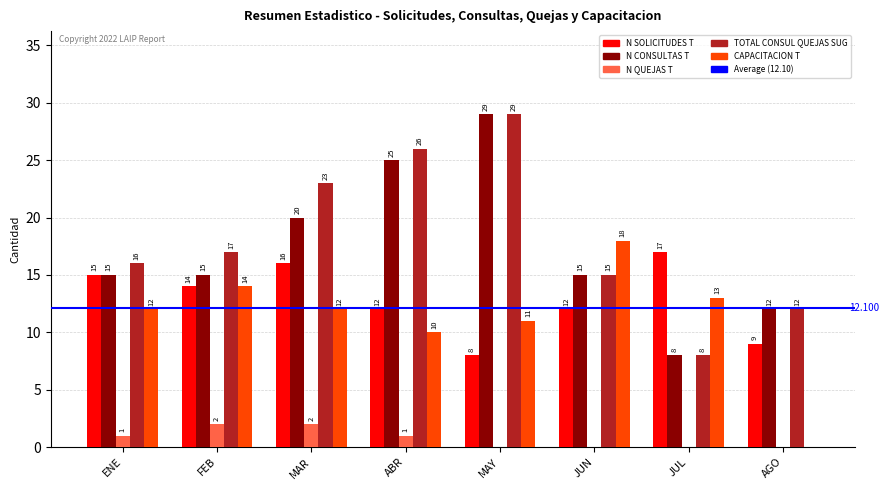

Which series has the largest total across all categories?

TOTAL CONSUL QUEJAS SUG